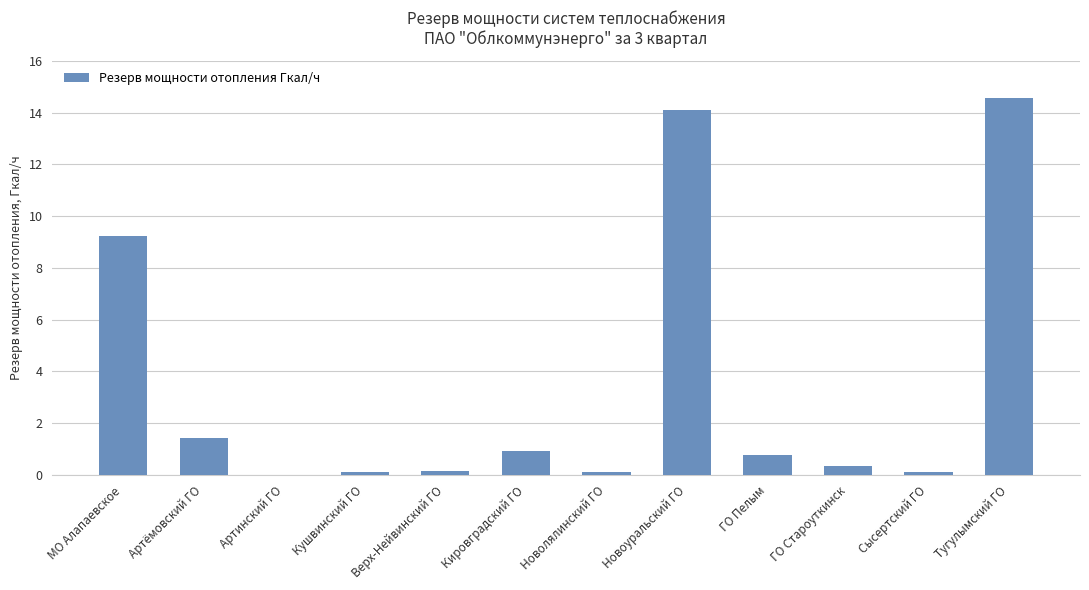

Count the number of categories in the chart.

12